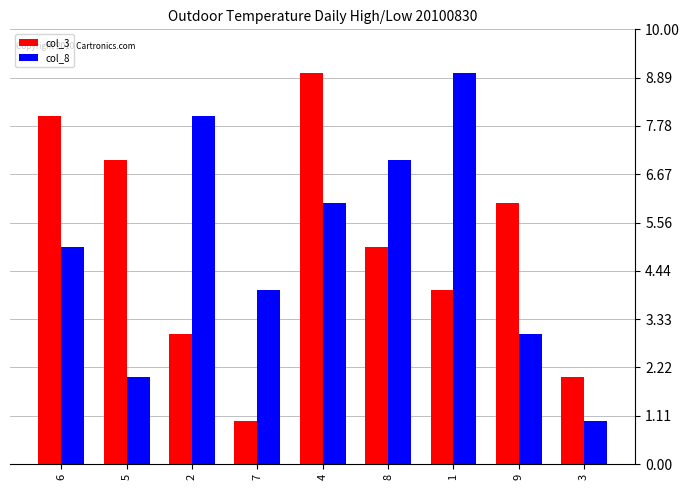

Are the bars horizontal?

No